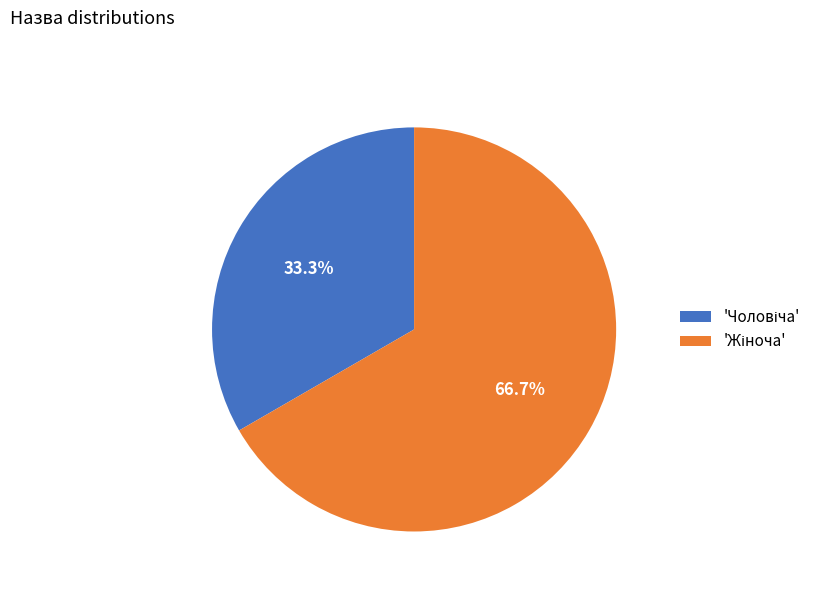

Is there any slice that represents more than half of the pie?

Yes